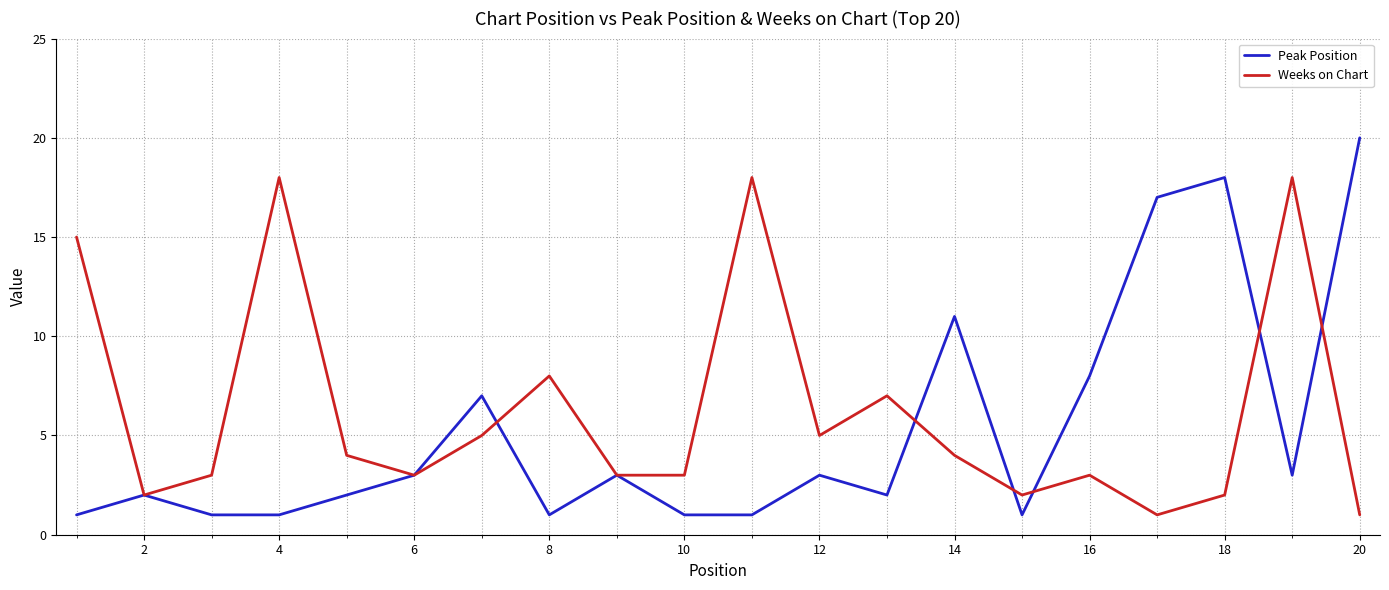

What is the highest value of the Weeks on Chart series?

18